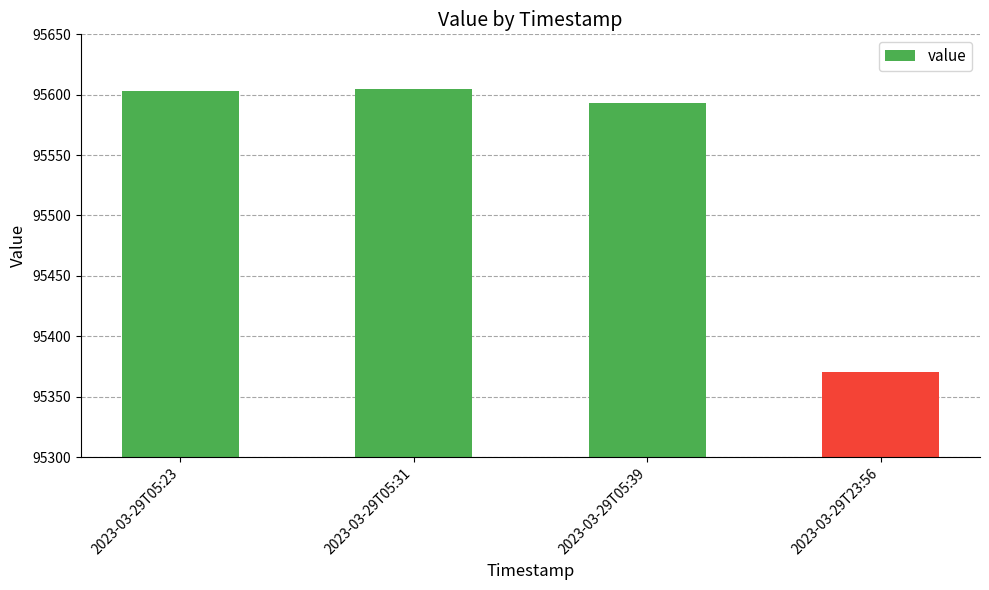

What is the minimum value shown in the chart?

95370